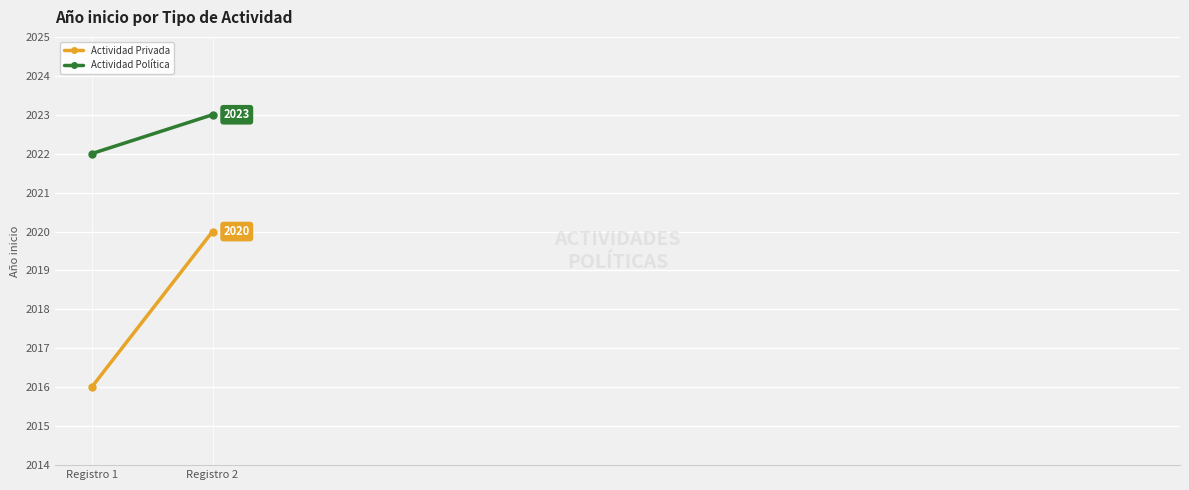

Rank the series at Registro 1 from highest to lowest value.

Actividad Política, Actividad Privada